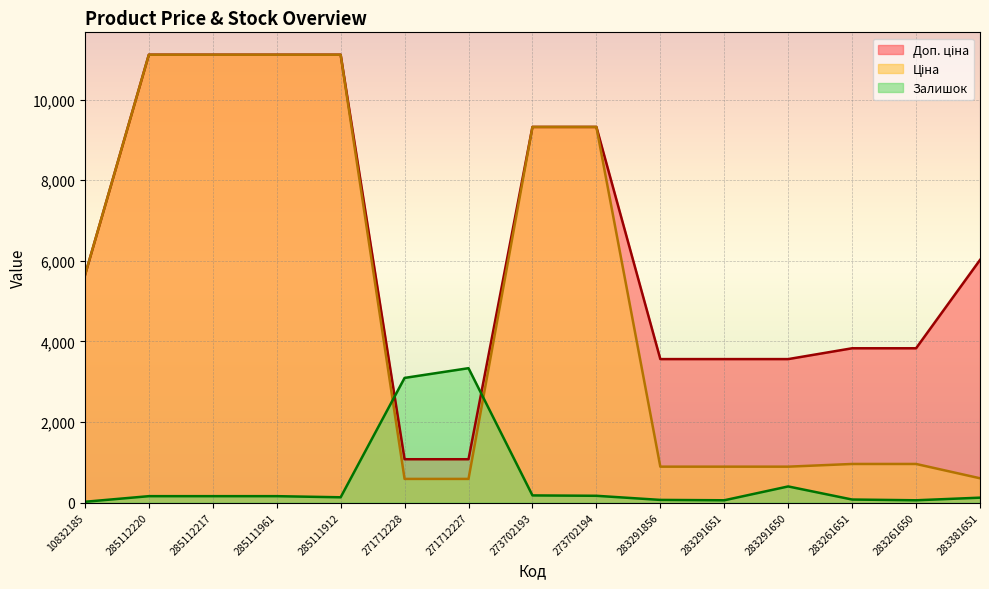

How many lines are shown in the chart?

3